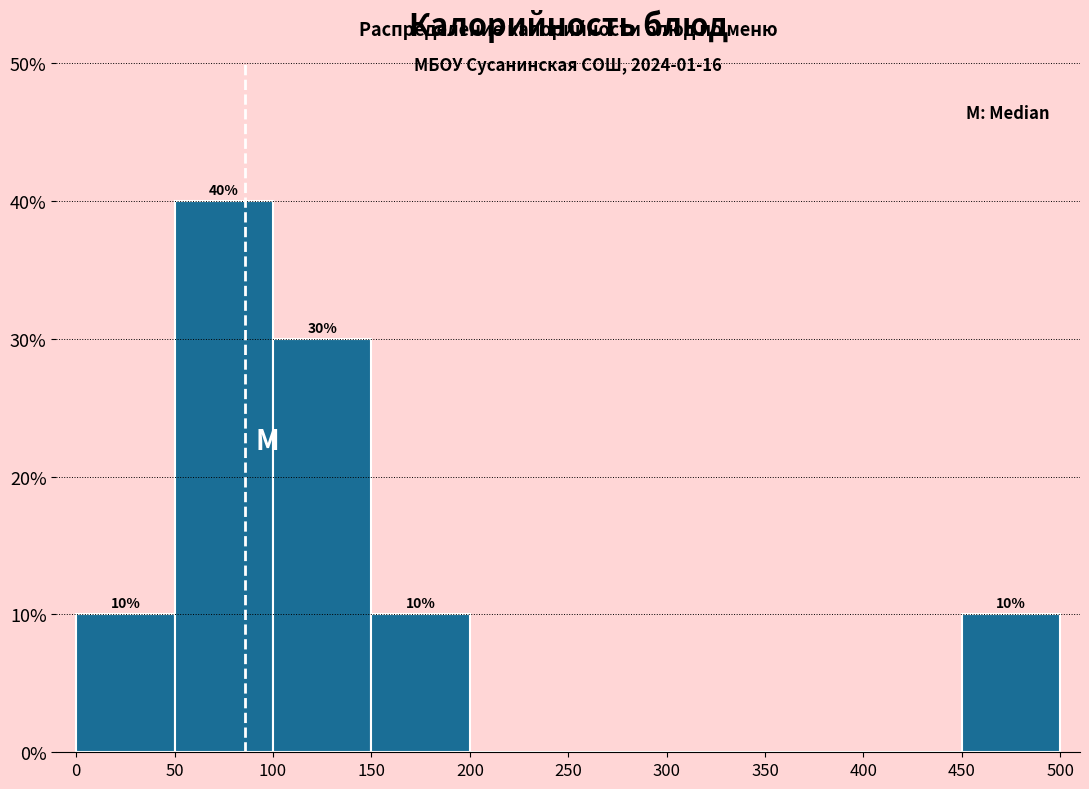

Which range on the x-axis has the tallest bar?

50 to 100